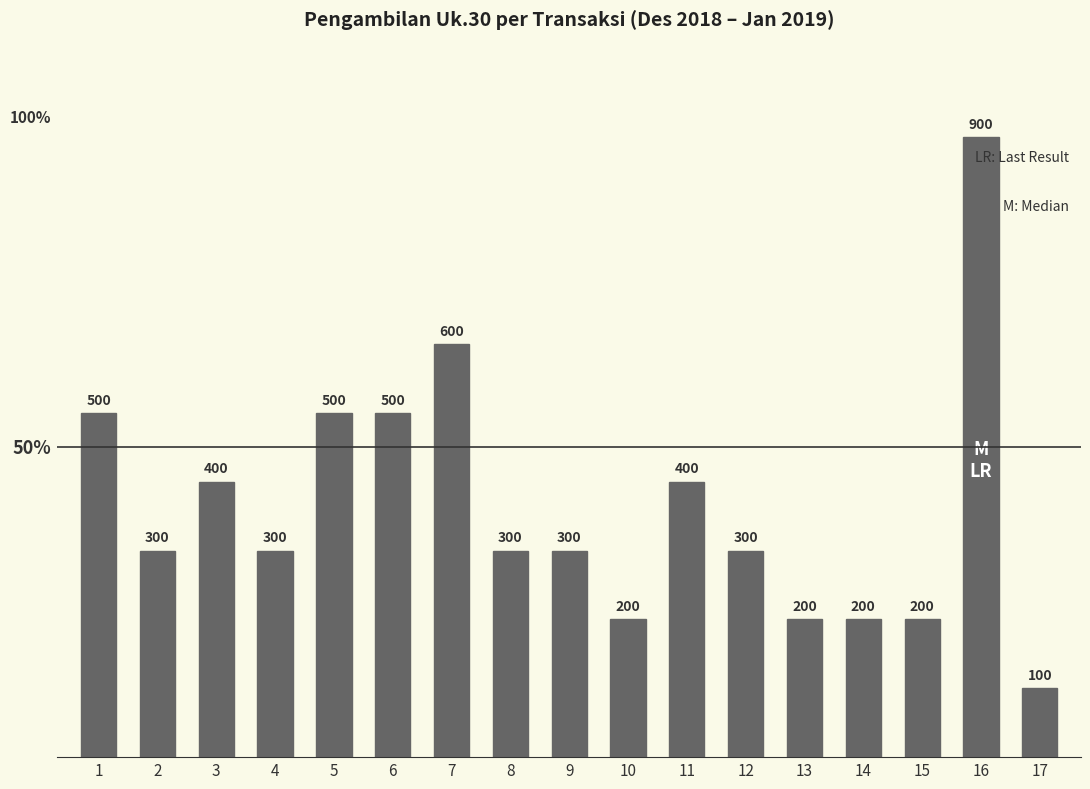

Reading left to right, what are all the values shown in this chart?

1=500	2=300	3=400	4=300	5=500	6=500	7=600	8=300	9=300	10=200	11=400	12=300	13=200	14=200	15=200	16=900	17=100